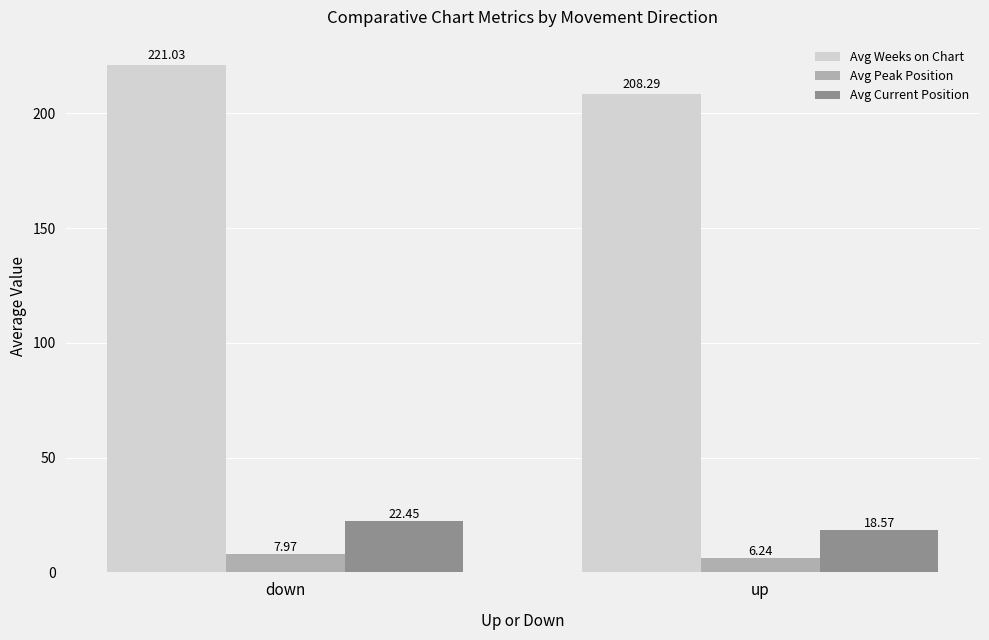

At which label does Avg Current Position reach its peak?

down